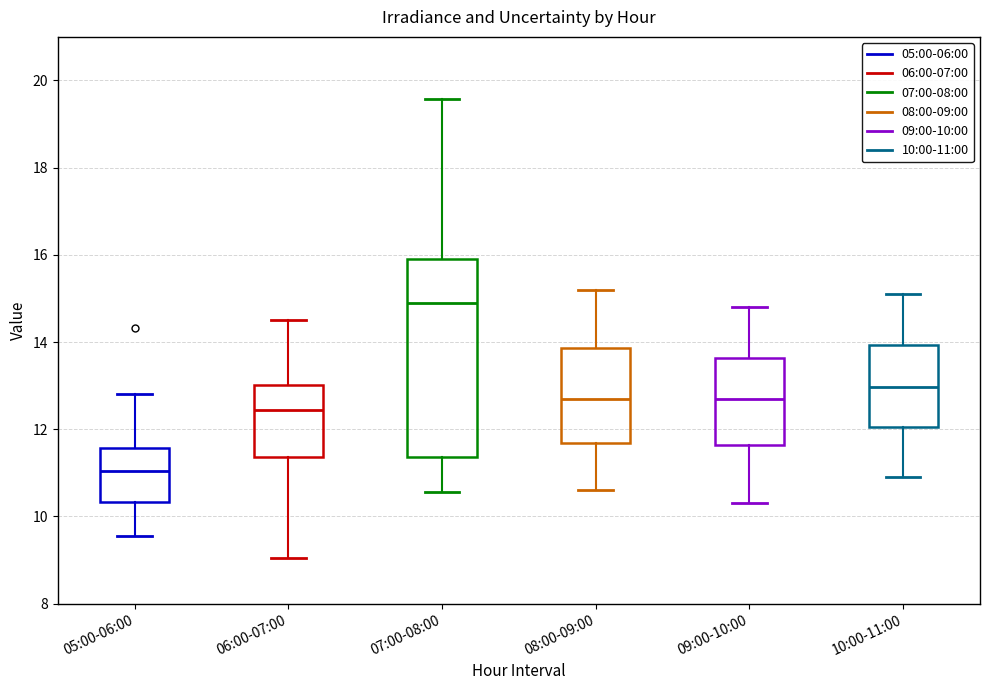

Reading left to right, transcribe this box plot: for each box, give where its median line is, the range the box spans, and where its two whiskers end, as read against the y-axis. The values are not printed on the chart, so give them approximately, as read against the axis.

05:00-06:00: median 11.0, box 10.4 to 11.6, whiskers 9.6 to 12.8
06:00-07:00: median 12.4, box 11.4 to 13.0, whiskers 9.0 to 14.6
07:00-08:00: median 14.8, box 11.4 to 16.0, whiskers 10.6 to 19.6
08:00-09:00: median 12.6, box 11.6 to 13.8, whiskers 10.6 to 15.2
09:00-10:00: median 12.8, box 11.6 to 13.6, whiskers 10.4 to 14.8
10:00-11:00: median 13.0, box 12.0 to 14.0, whiskers 11.0 to 15.2